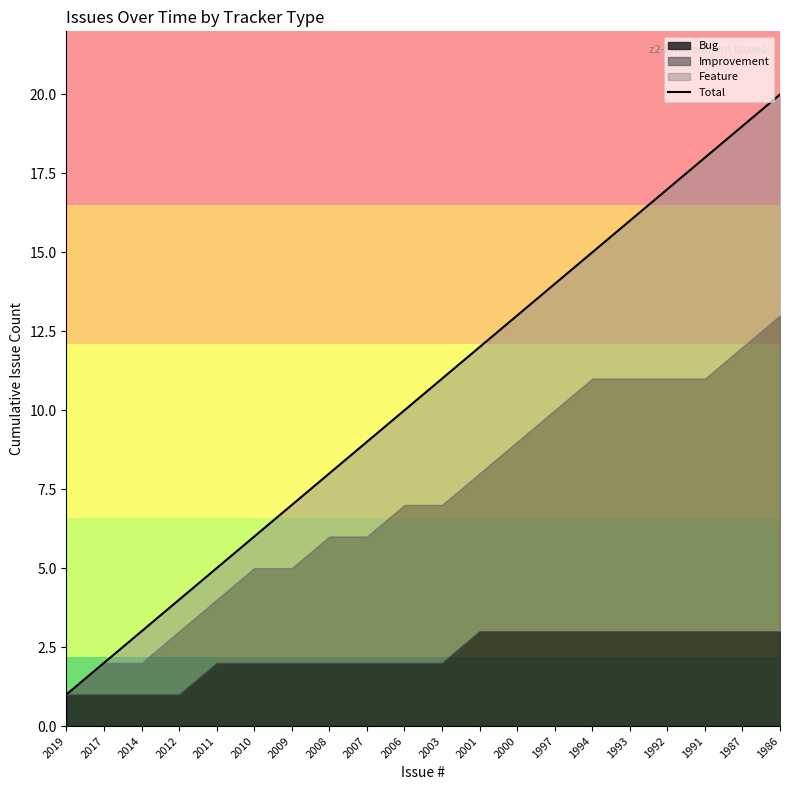

What is the change in value from 1993 to 1991?

+2